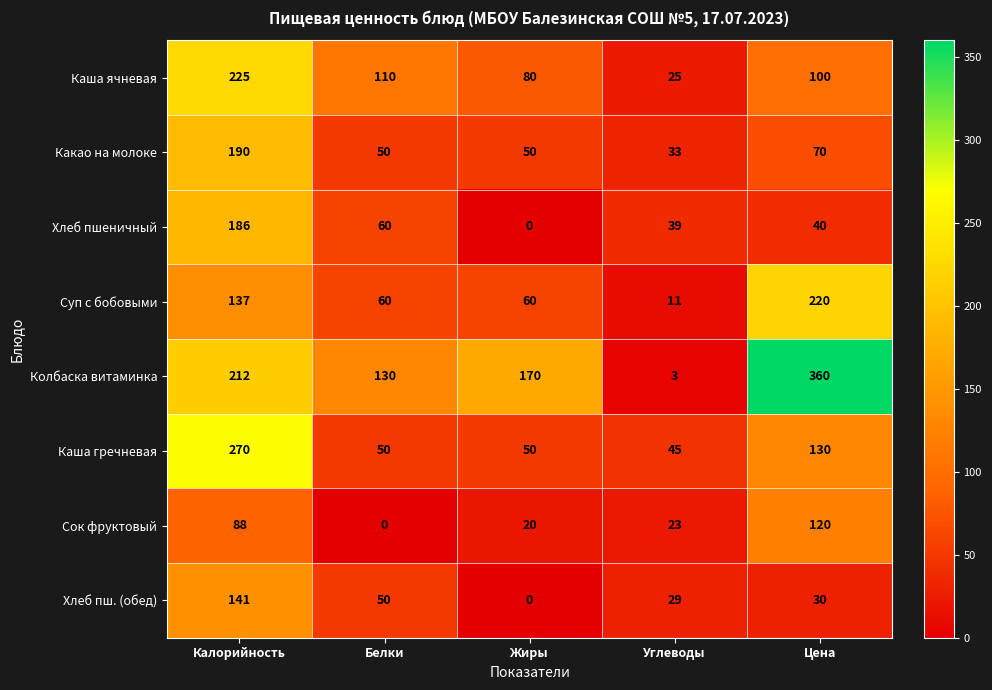

Between Калорийность and Цена, which series saw the biggest shift?

Колбаска витаминка